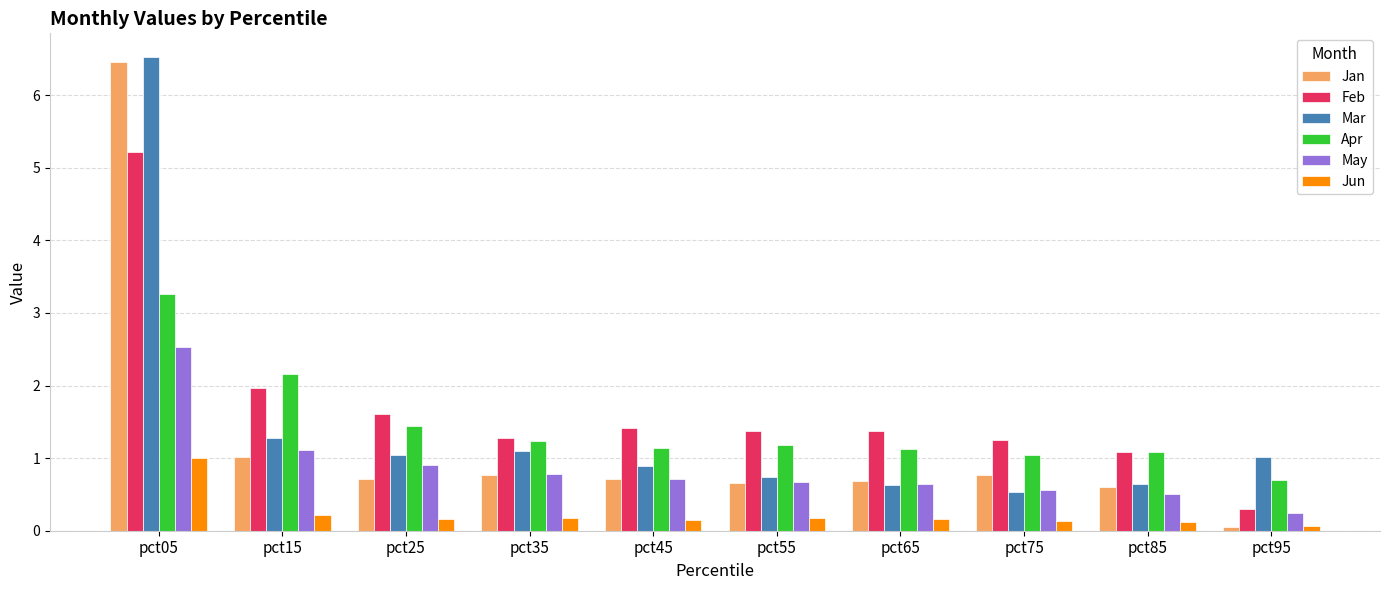

What is the value of the May bar at the 5th from the left?

0.7